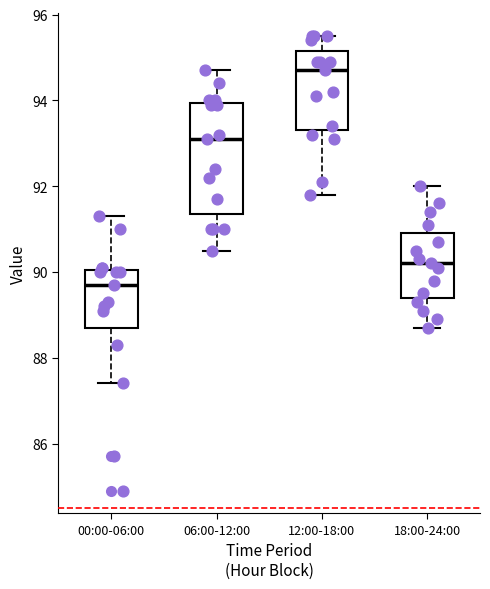

Reading left to right, read every box against the y-axis: the position of its median line, the range the box covers, and the ends of its whiskers. The values are not printed on the chart, so give them approximately, as read against the axis.

00:00-06:00: median 89.8, box 88.8 to 90.0, whiskers 87.4 to 91.4
06:00-12:00: median 93.2, box 91.4 to 94.0, whiskers 90.6 to 94.8
12:00-18:00: median 94.8, box 93.4 to 95.2, whiskers 91.8 to 95.6
18:00-24:00: median 90.2, box 89.4 to 91.0, whiskers 88.8 to 92.0